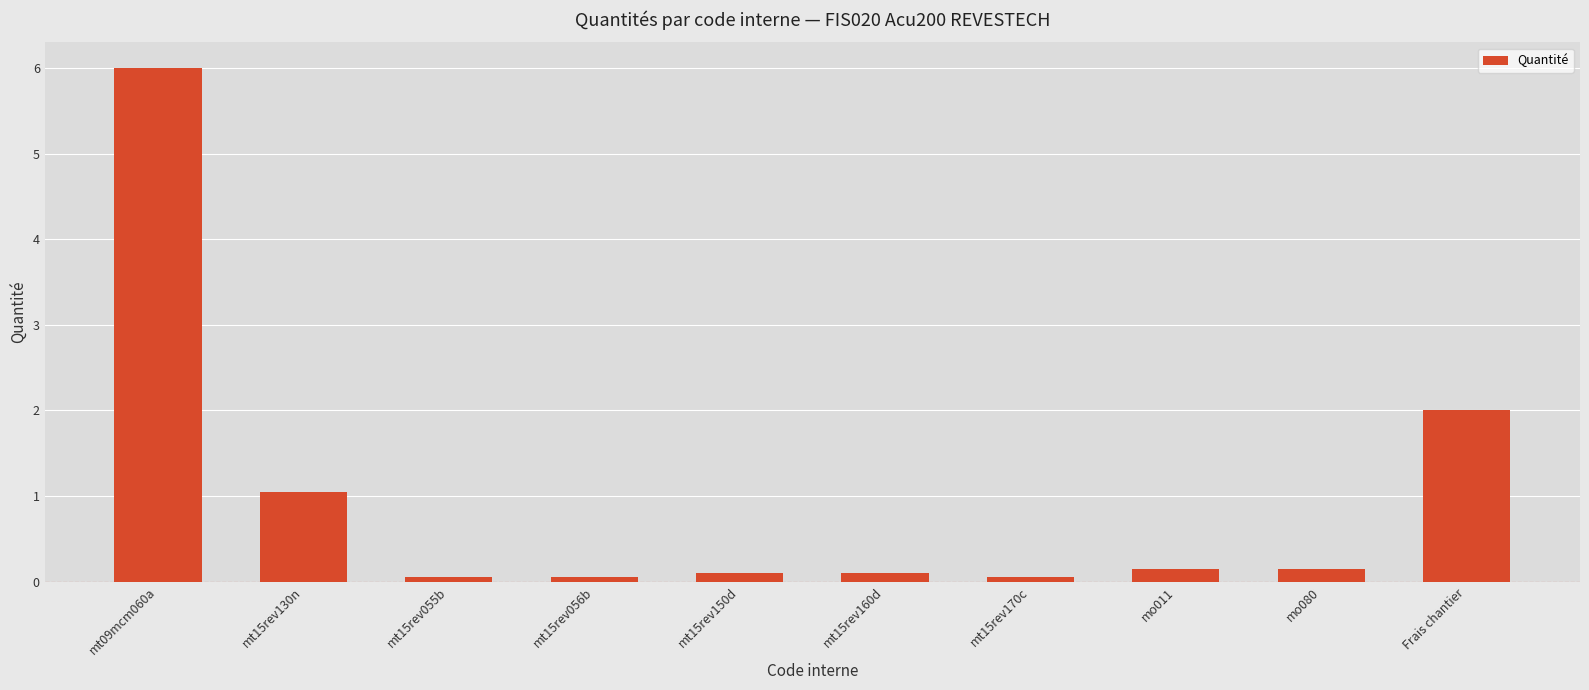

What is the difference between the values at Frais chantier and mt15rev150d?

1.9